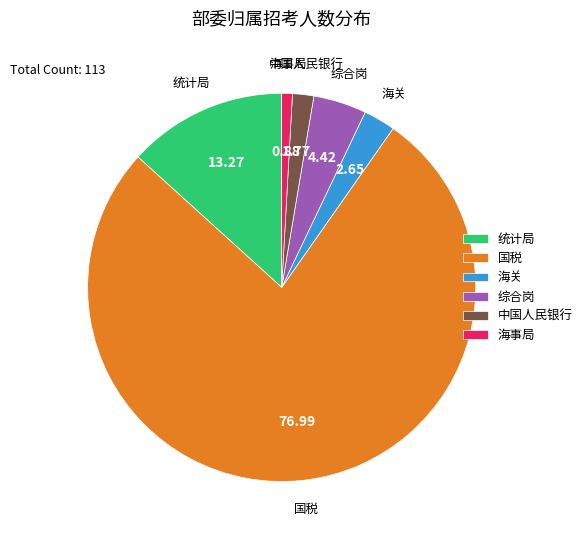

Count the number of slices in the pie.

6